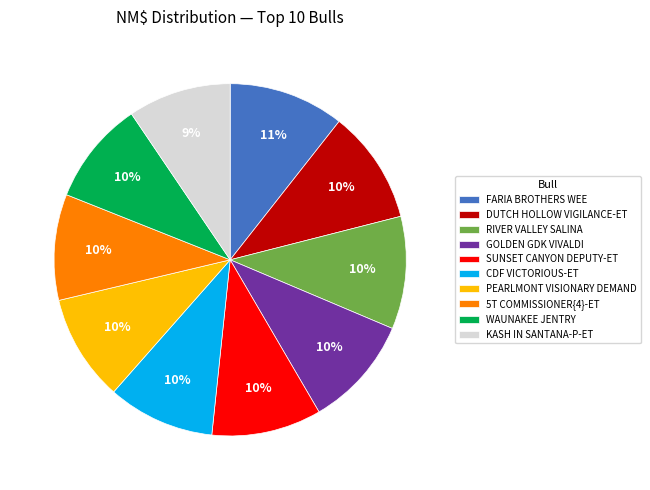

Count the number of slices in the pie.

10